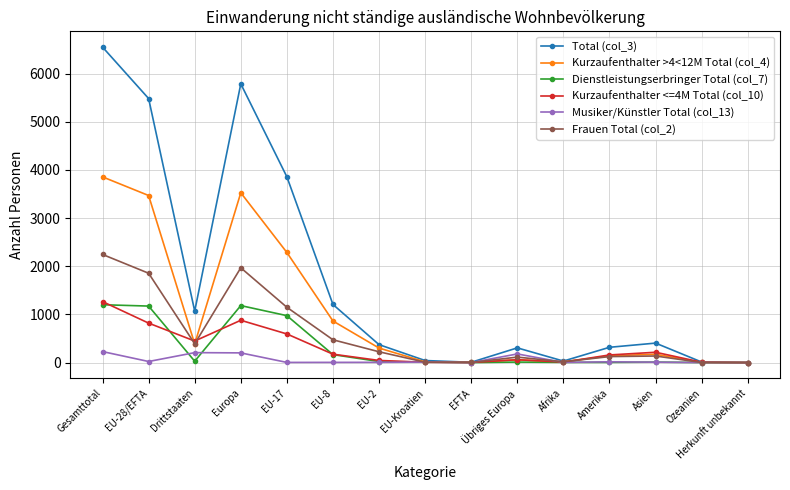

Is the value of Kurzaufenthalter <=4M Total (col_10) at EU-28/EFTA greater than the value of Frauen Total (col_2) at Gesamttotal?

No